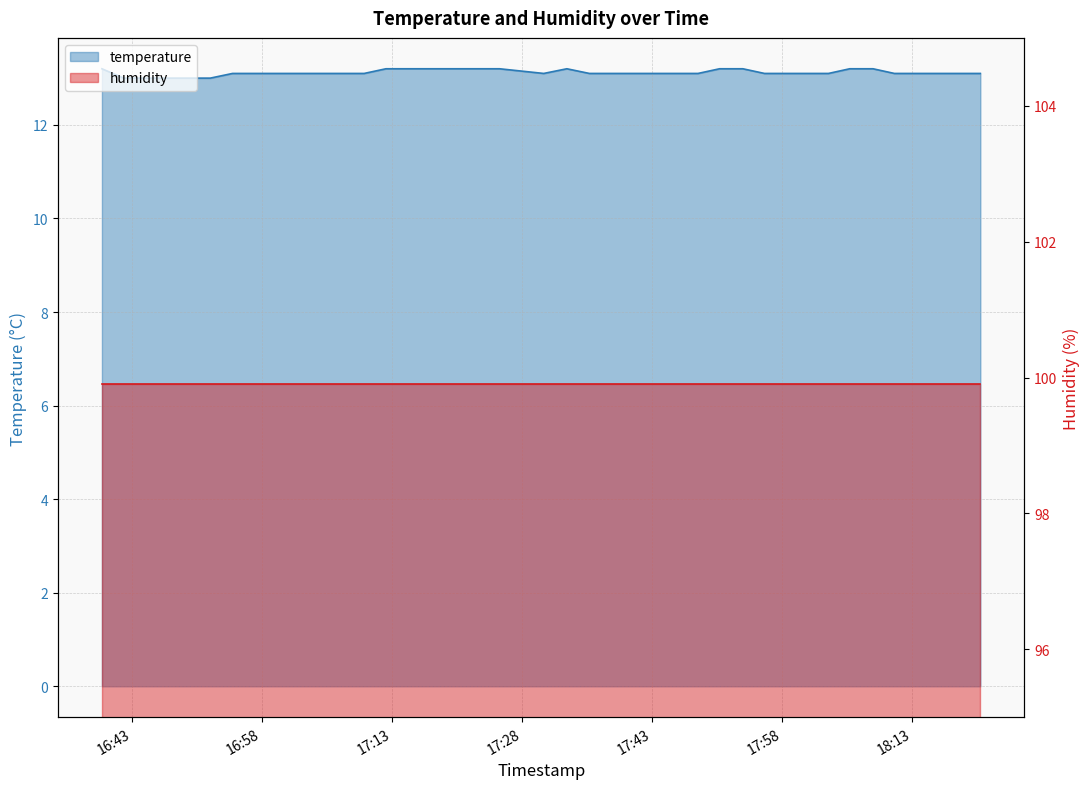

Reading right to left, what are all the values shown in this chart?

2022-12-26T18:20:53=13.1	2022-12-26T18:18:26=13.1	2022-12-26T18:15:53=13.1	2022-12-26T18:13:25=13.1	2022-12-26T18:10:58=13.1	2022-12-26T18:08:30=13.2	2022-12-26T18:05:49=13.2	2022-12-26T18:03:22=13.1	2022-12-26T18:00:55=13.1	2022-12-26T17:58:28=13.1	2022-12-26T17:55:59=13.1	2022-12-26T17:53:29=13.2	2022-12-26T17:50:48=13.2	2022-12-26T17:48:19=13.1	2022-12-26T17:45:53=13.1	2022-12-26T17:43:28=13.1	2022-12-26T17:40:40=13.1	2022-12-26T17:38:12=13.1	2022-12-26T17:35:47=13.1	2022-12-26T17:33:11=13.2	2022-12-26T17:30:31=13.1	2022-12-26T17:25:25=13.2	2022-12-26T17:22:45=13.2	2022-12-26T17:20:33=13.2	2022-12-26T17:17:32=13.2	2022-12-26T17:14:48=13.2	2022-12-26T17:12:19=13.2	2022-12-26T17:09:48=13.1	2022-12-26T17:07:15=13.1	2022-12-26T17:04:48=13.1	2022-12-26T17:02:23=13.1	2022-12-26T16:59:43=13.1	2022-12-26T16:57:07=13.1	2022-12-26T16:54:37=13.1	2022-12-26T16:52:03=13.0	2022-12-26T16:49:35=13.0	2022-12-26T16:47:08=13.0	2022-12-26T16:44:37=13.0	2022-12-26T16:42:04=13.0	2022-12-26T16:39:33=13.2